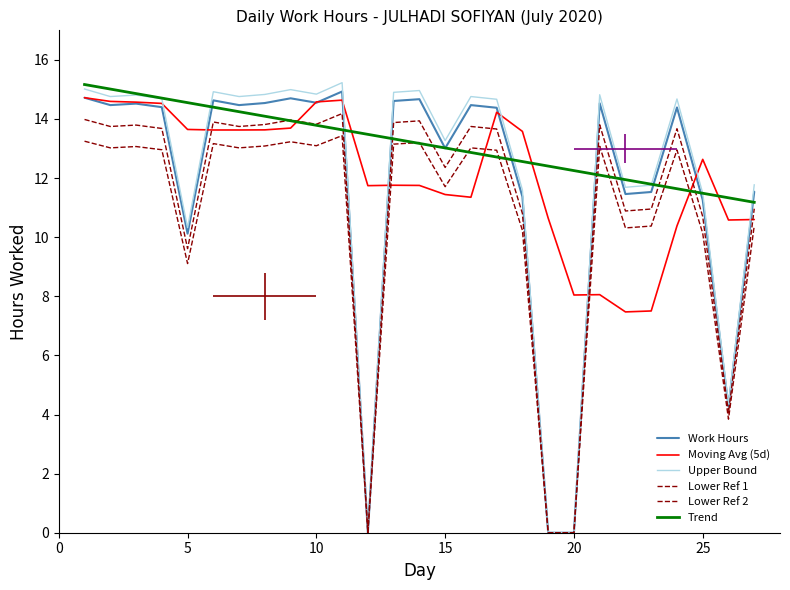

How many lines are shown in the chart?

6